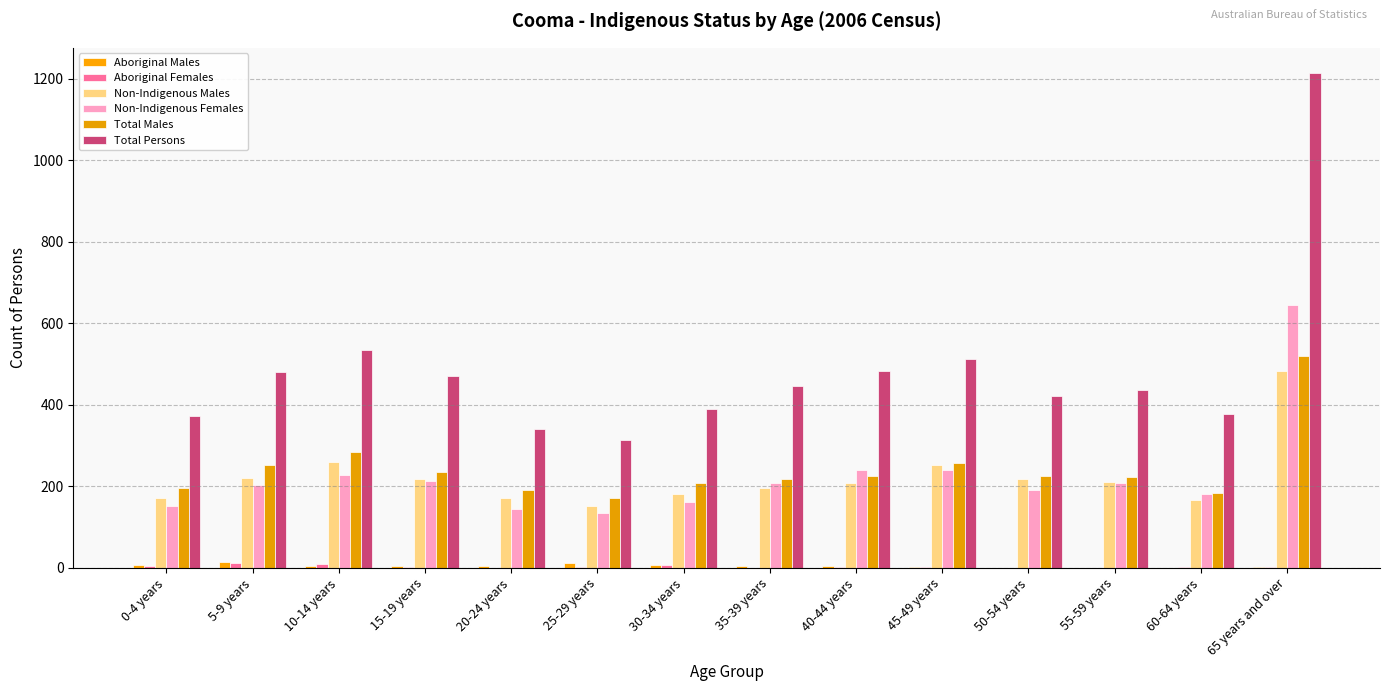

How many distinct data groups are displayed?

6